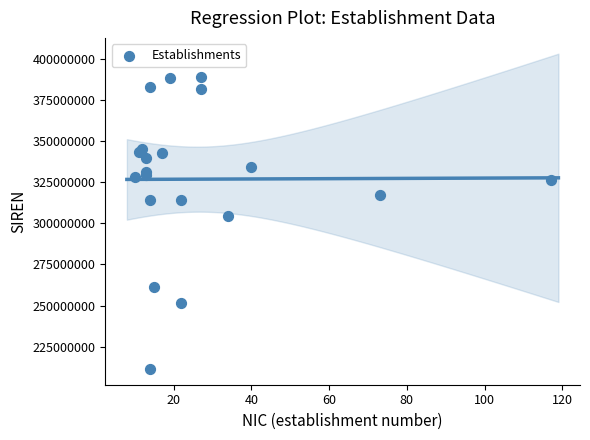

What Y value in the scatter plot is closest to 300166287?

304713399